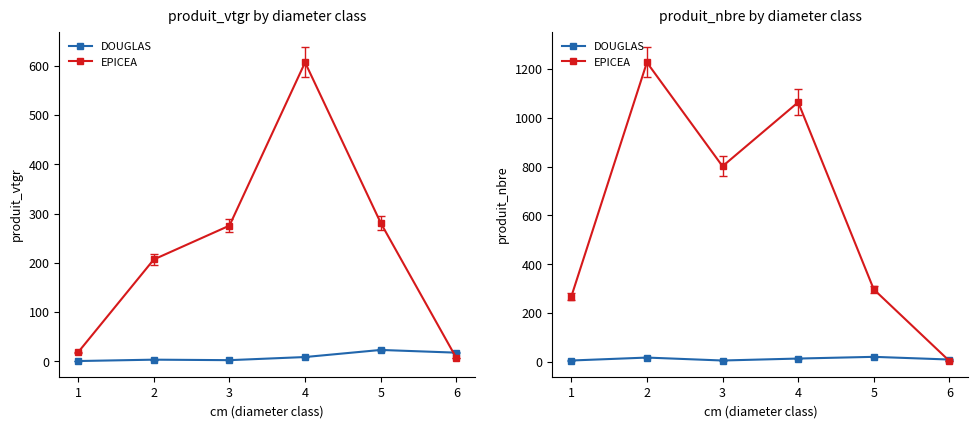

Where is the first local minimum for DOUGLAS?

3